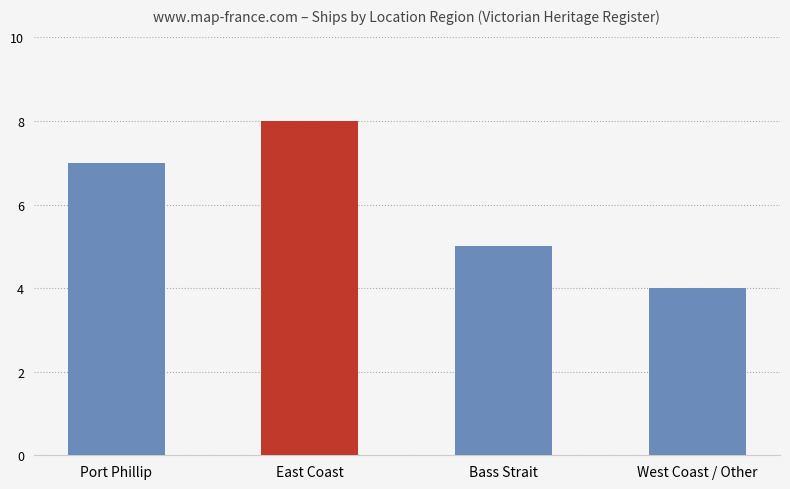

Reading left to right, transcribe all the data shown in this chart.

Port Phillip=7	East Coast=8	Bass Strait=5	West Coast / Other=4